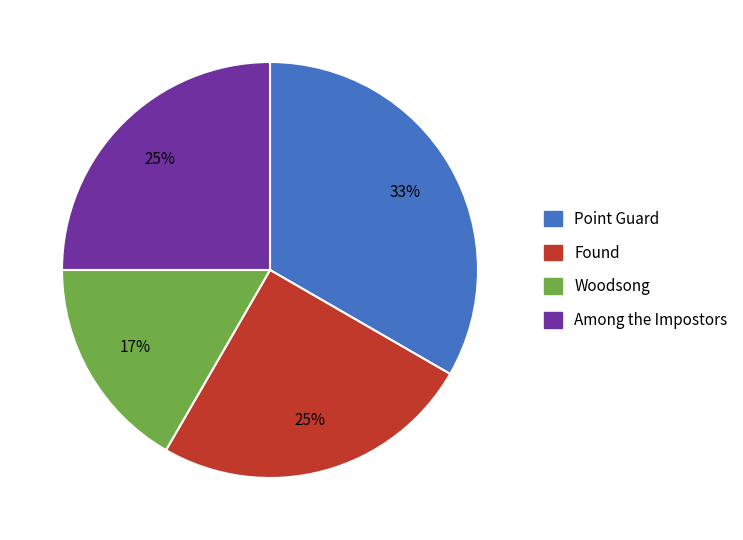

To the nearest percent, what is the average slice percentage?

25%